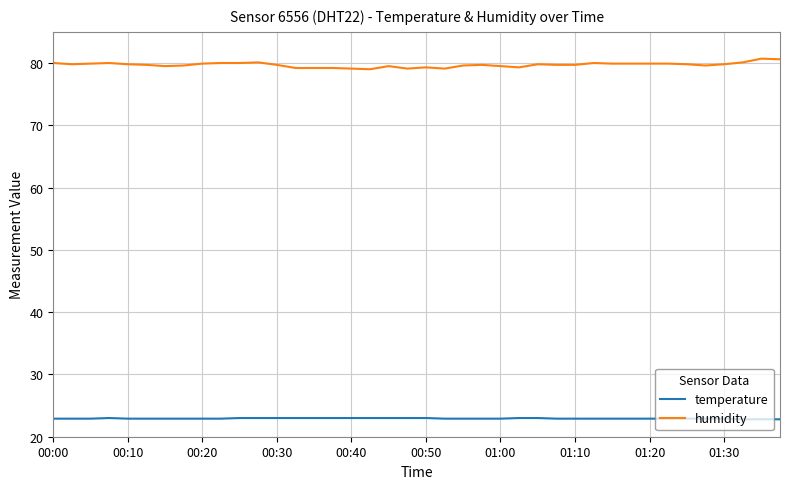

True or false: humidity and temperature intersect in this chart.

False